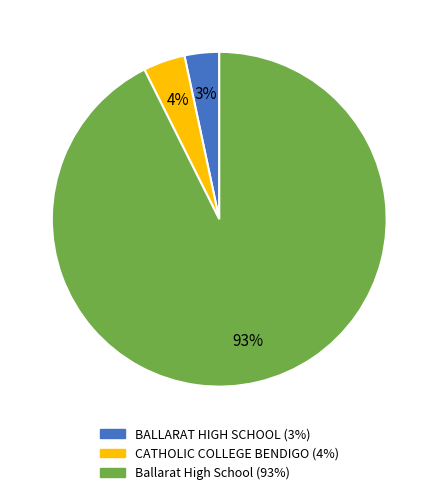

To the nearest percent, what is the difference between the CATHOLIC COLLEGE BENDIGO and BALLARAT HIGH SCHOOL slice percentages?

1%